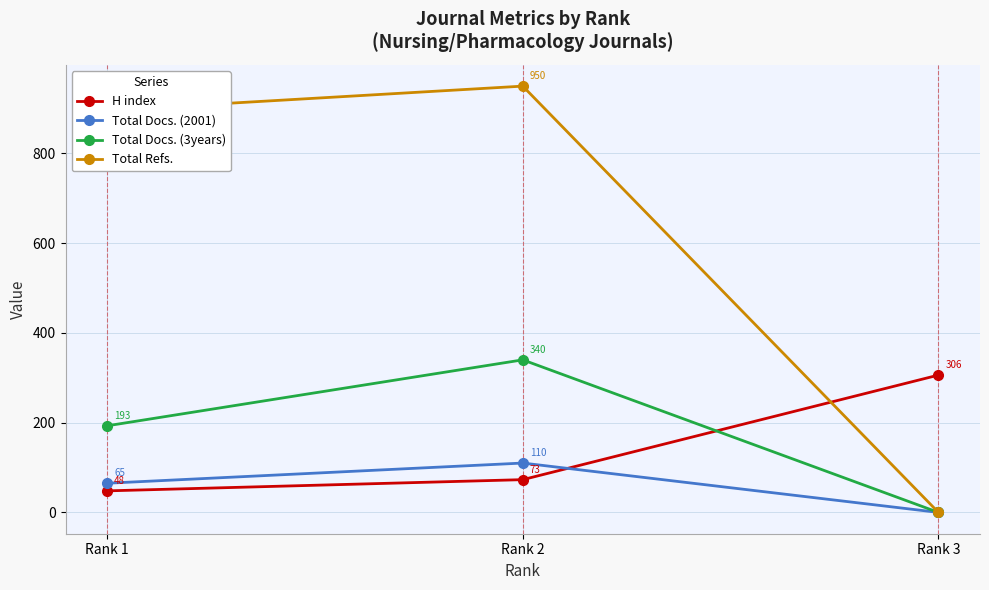

Reading left to right, what are all the values shown in this chart?

H index: 48	73	306
Total Docs. (2001): 65	110	0
Total Docs. (3years): 193	340	0
Total Refs.: 896	950	0